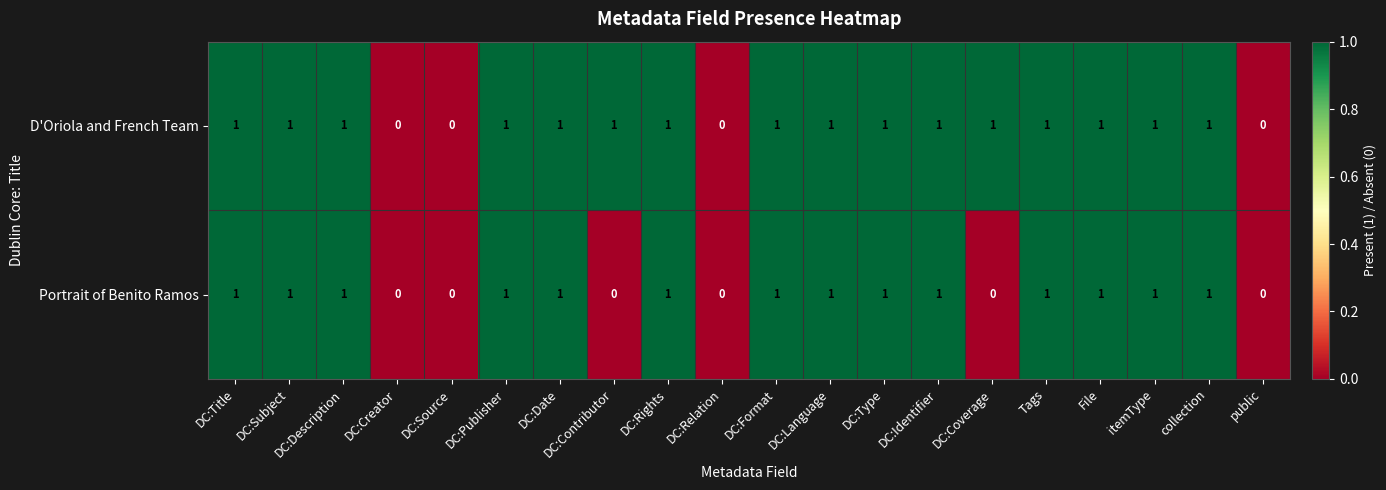

What is the maximum value shown in the chart?

1